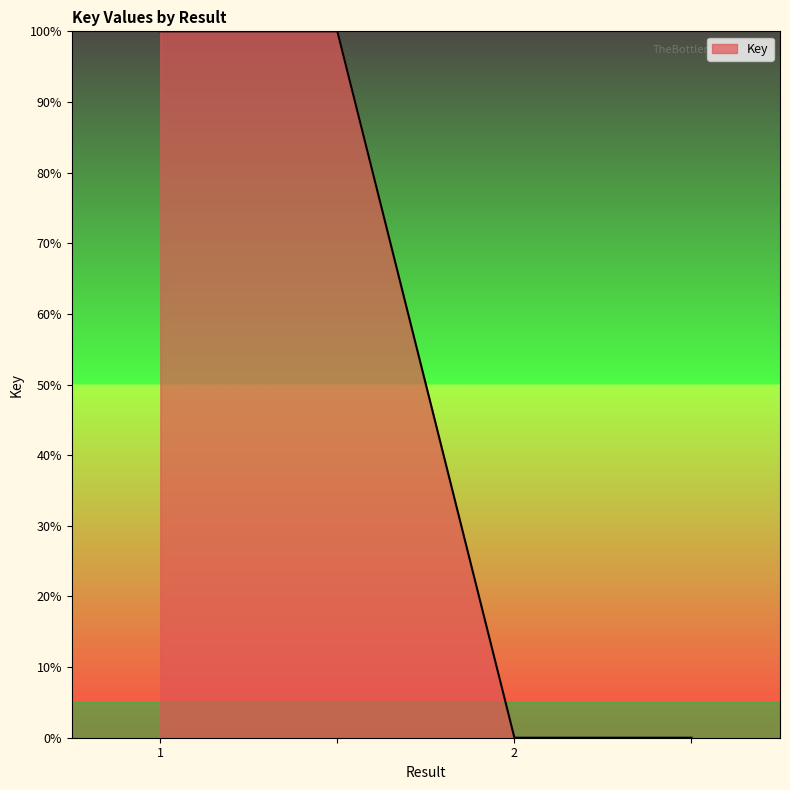

What is the maximum value shown in the chart?

100